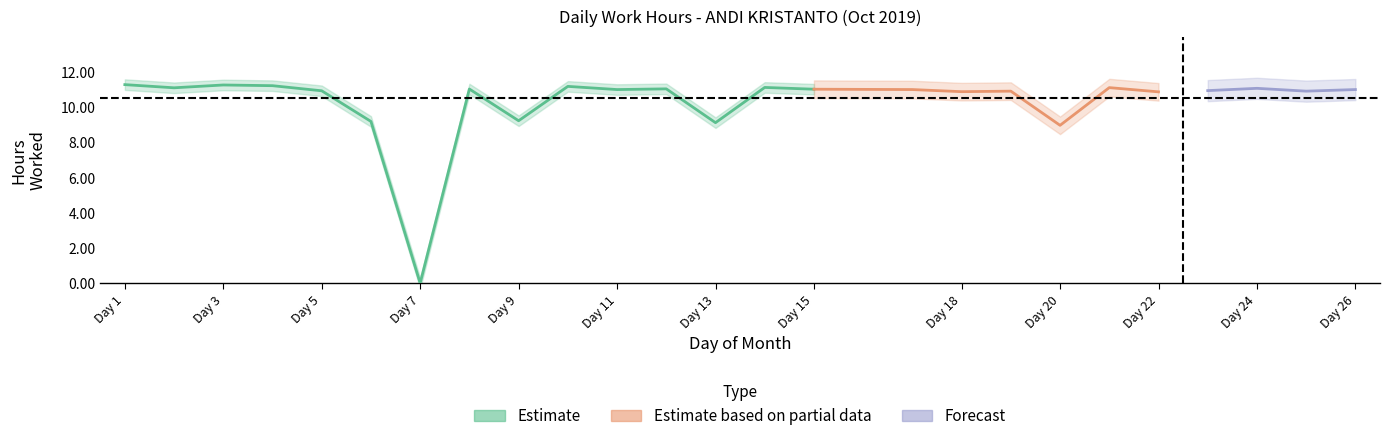

How many interior local valleys (lower than both neighbors) does the data have?

9